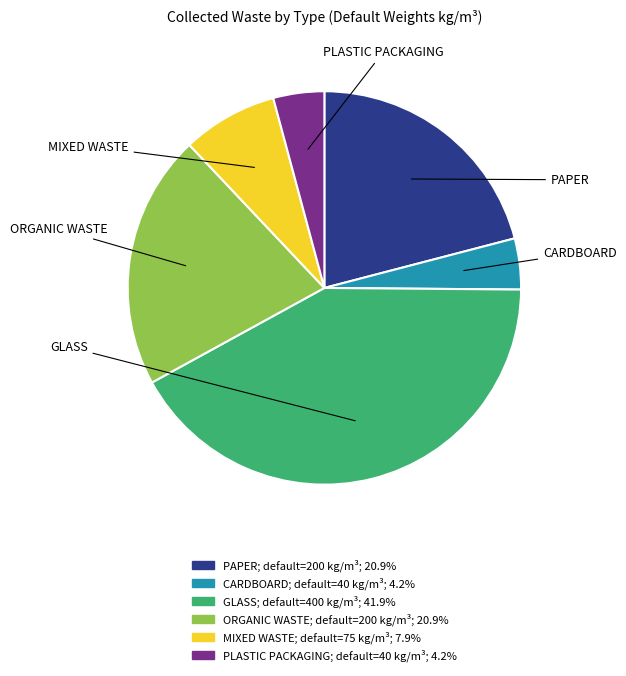

How many slices are in this pie chart?

6